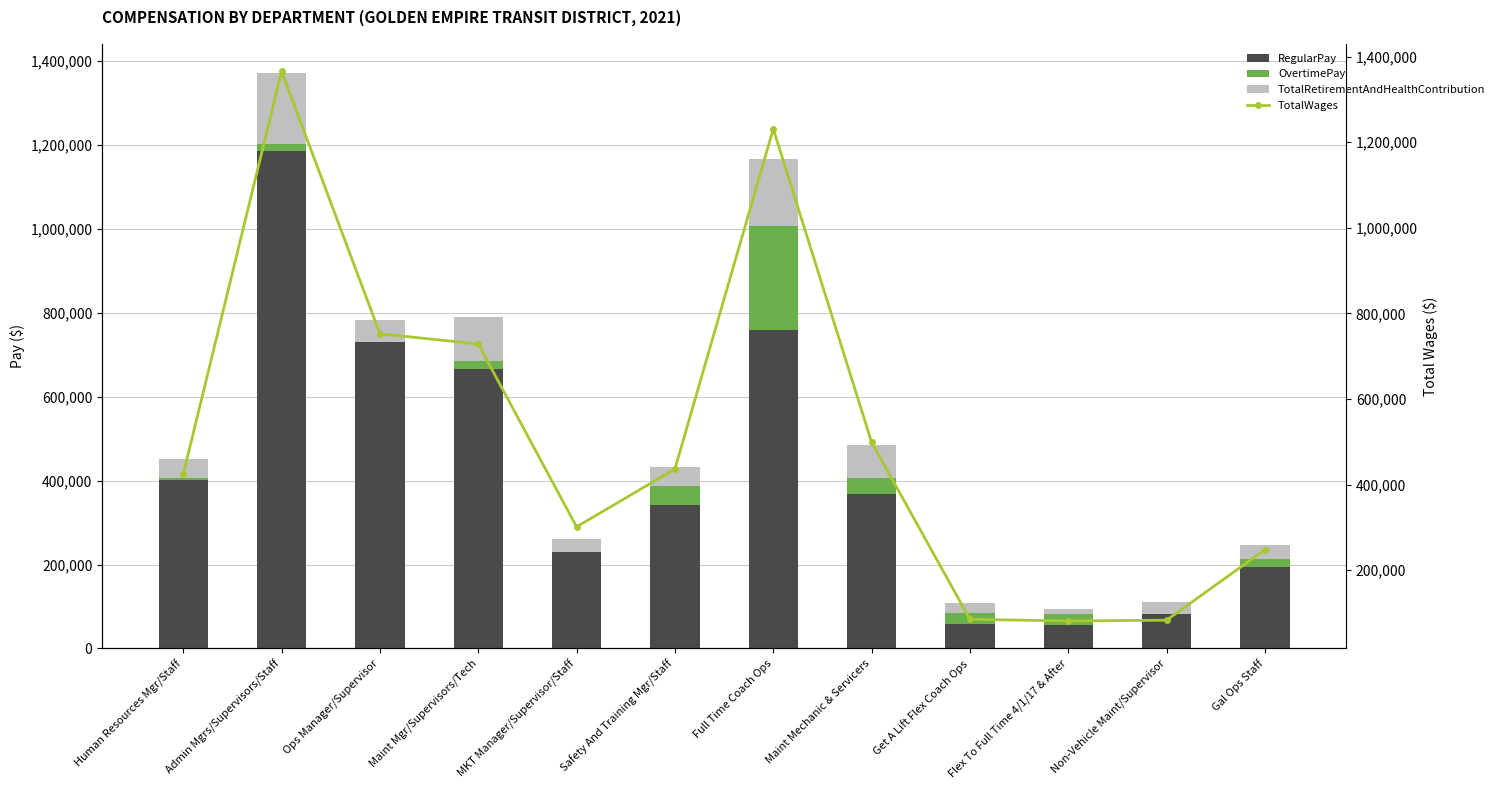

Rank the categories by RegularPay value from highest to lowest.

Admin Mgrs/Supervisors/Staff, Full Time Coach Ops, Ops Manager/Supervisor, Maint Mgr/Supervisors/Tech, Human Resources Mgr/Staff, Maint Mechanic & Servicers, Safety And Training Mgr/Staff, MKT Manager/Supervisor/Staff, Gal Ops Staff, Non-Vehicle Maint/Supervisor, Get A Lift Flex Coach Ops, Flex To Full Time 4/1/17 & After